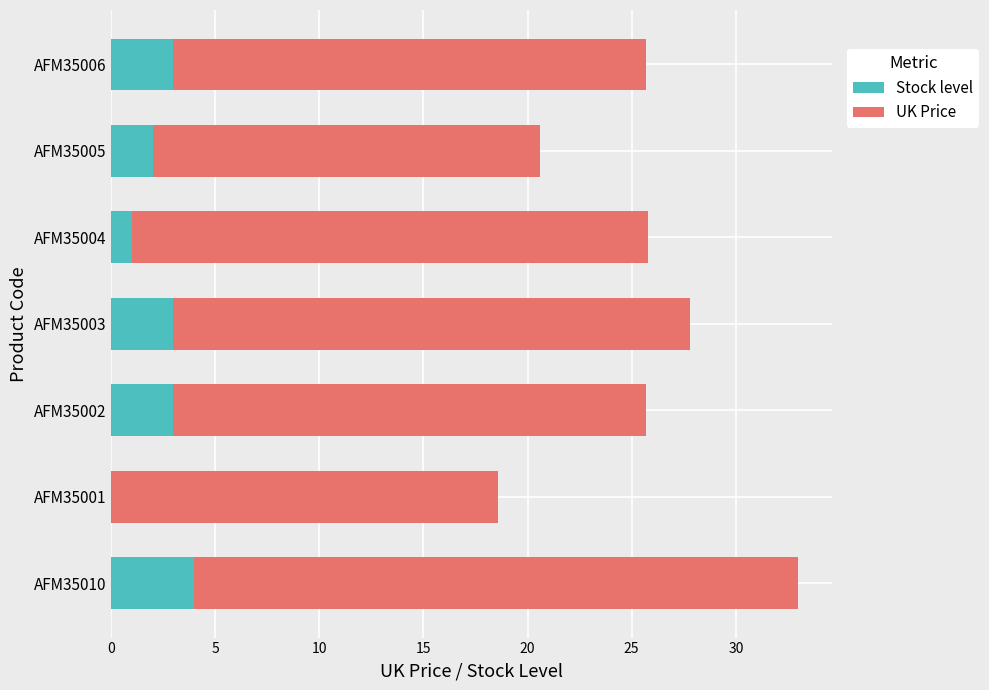

True or false: Stock level has a value of 3.0 at AFM35002.

True